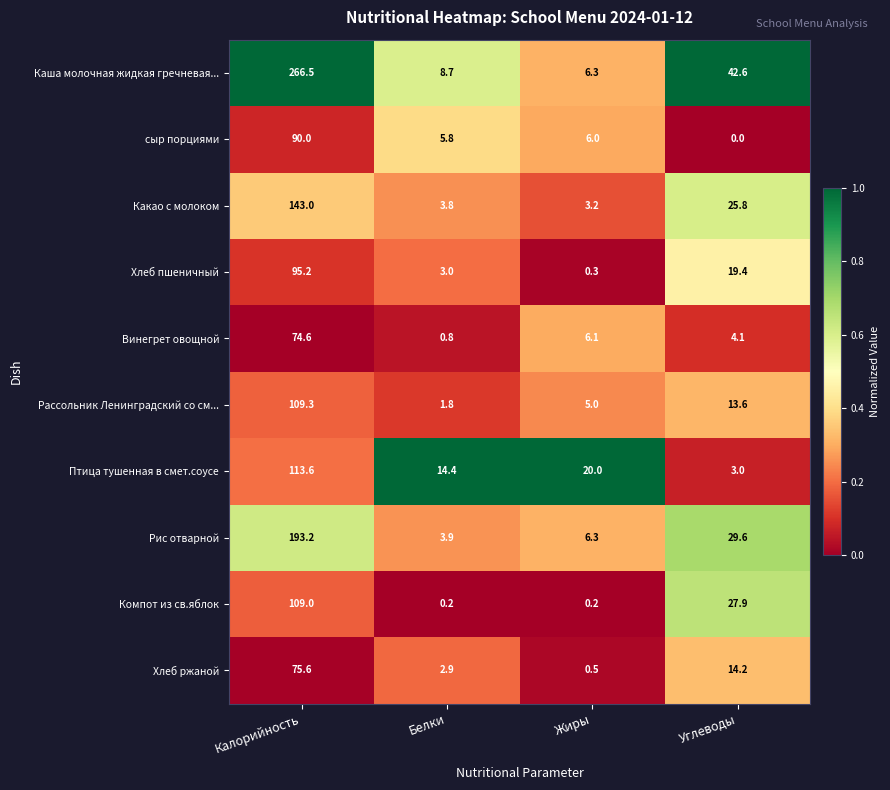

What is the difference between the maximum and second lowest values in the Каша молочная жидкая гречневая... series?

257.8